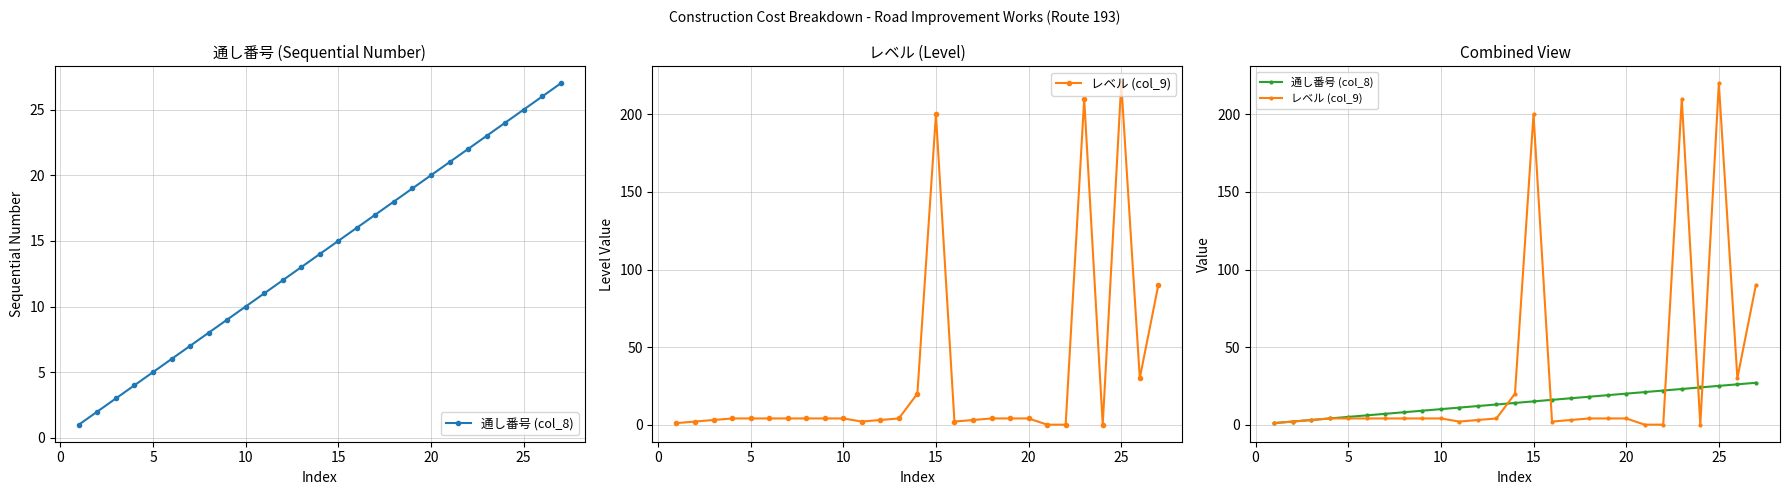

True or false: レベル (col_9) has more than 1 interior local peaks.

True